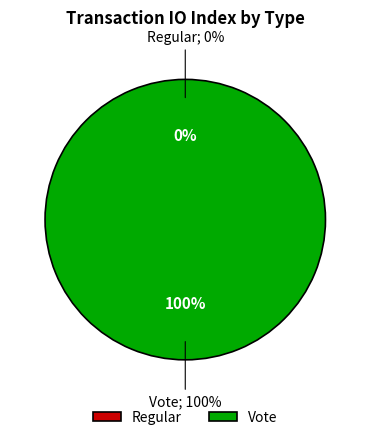

Between Vote and Regular, which is larger?

Vote